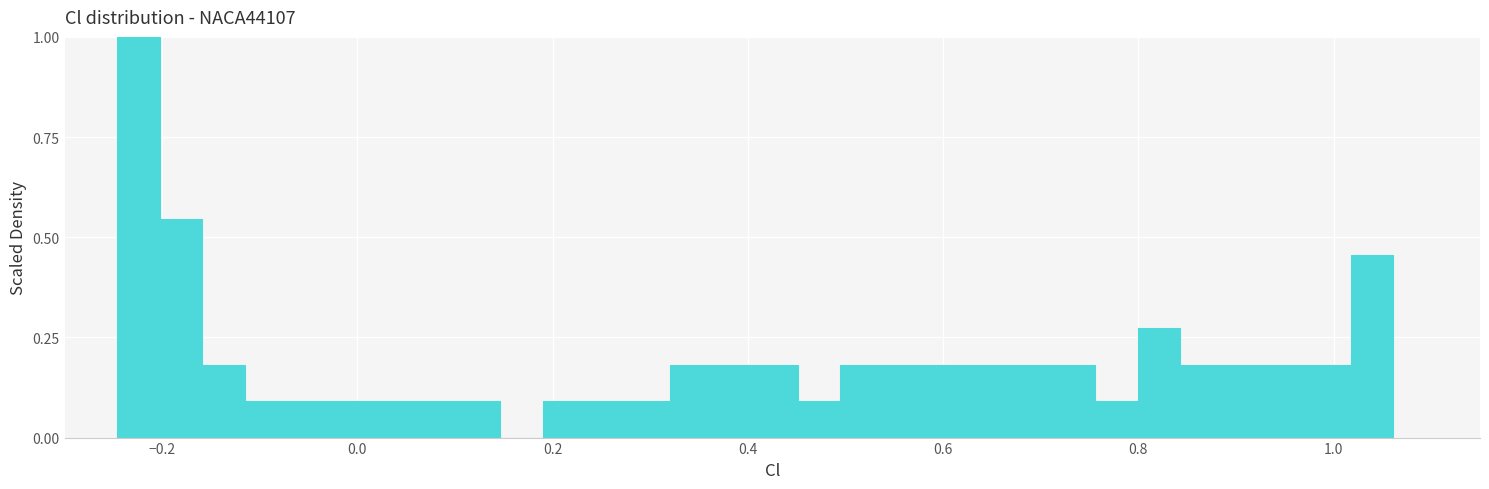

Around what value on the x-axis is the tallest bar? Give the approximate position of its centre, as read against the axis.

-0.22